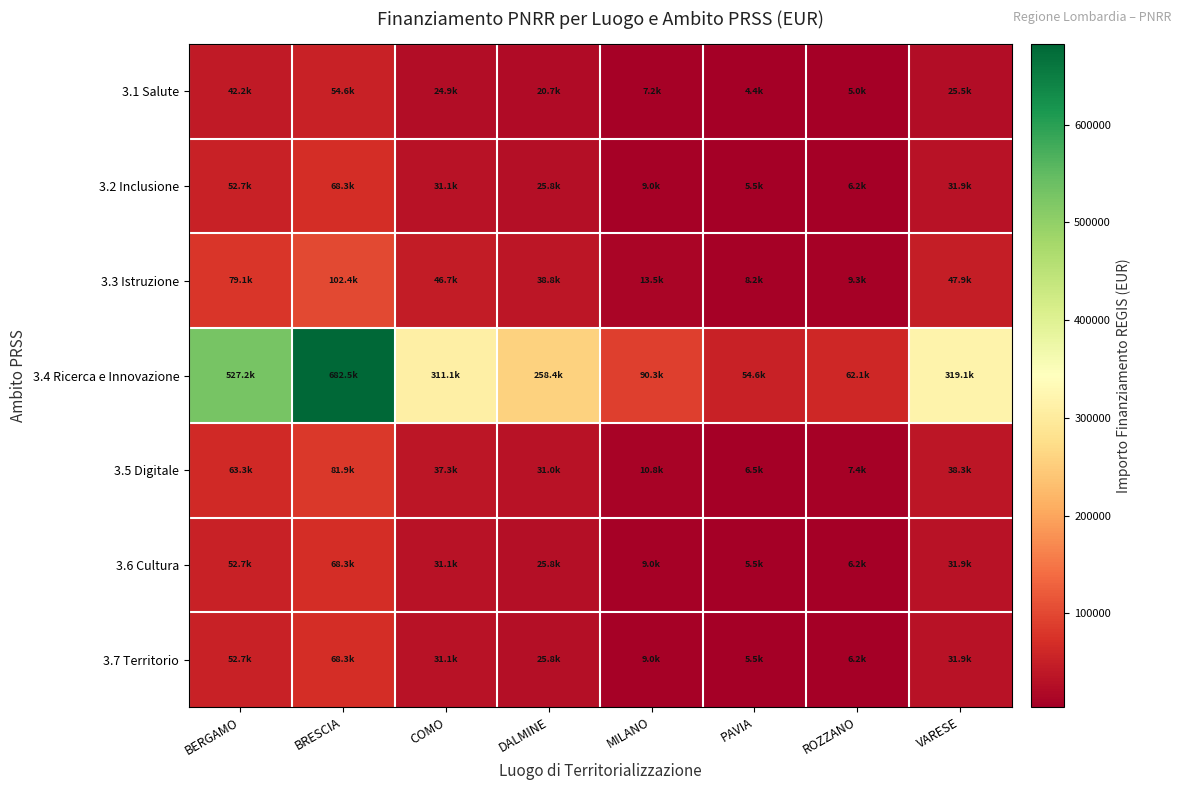

Reading right to left, transcribe all the data shown in this chart.

3.1 Salute: VARESE=25525.6	ROZZANO=4965.0	PAVIA=4366.2	MILANO=7221.5	DALMINE=20670.9	COMO=24891.0	BRESCIA=54600.2	BERGAMO=42174.0
3.2 Inclusione: VARESE=31907.0	ROZZANO=6206.2	PAVIA=5457.8	MILANO=9026.9	DALMINE=25838.7	COMO=31113.7	BRESCIA=68250.2	BERGAMO=52717.6
3.3 Istruzione: VARESE=47860.5	ROZZANO=9309.4	PAVIA=8186.6	MILANO=13540.3	DALMINE=38758.0	COMO=46670.6	BRESCIA=102375.4	BERGAMO=79076.3
3.4 Ricerca e Innovazione: VARESE=319070.1	ROZZANO=62062.4	PAVIA=54577.6	MILANO=90268.6	DALMINE=258386.7	COMO=311137.0	BRESCIA=682502.5	BERGAMO=527175.5
3.5 Digitale: VARESE=38288.4	ROZZANO=7447.5	PAVIA=6549.3	MILANO=10832.2	DALMINE=31006.4	COMO=37336.4	BRESCIA=81900.3	BERGAMO=63261.1
3.6 Cultura: VARESE=31907.0	ROZZANO=6206.2	PAVIA=5457.8	MILANO=9026.9	DALMINE=25838.7	COMO=31113.7	BRESCIA=68250.2	BERGAMO=52717.6
3.7 Territorio: VARESE=31907.0	ROZZANO=6206.2	PAVIA=5457.8	MILANO=9026.9	DALMINE=25838.7	COMO=31113.7	BRESCIA=68250.2	BERGAMO=52717.6